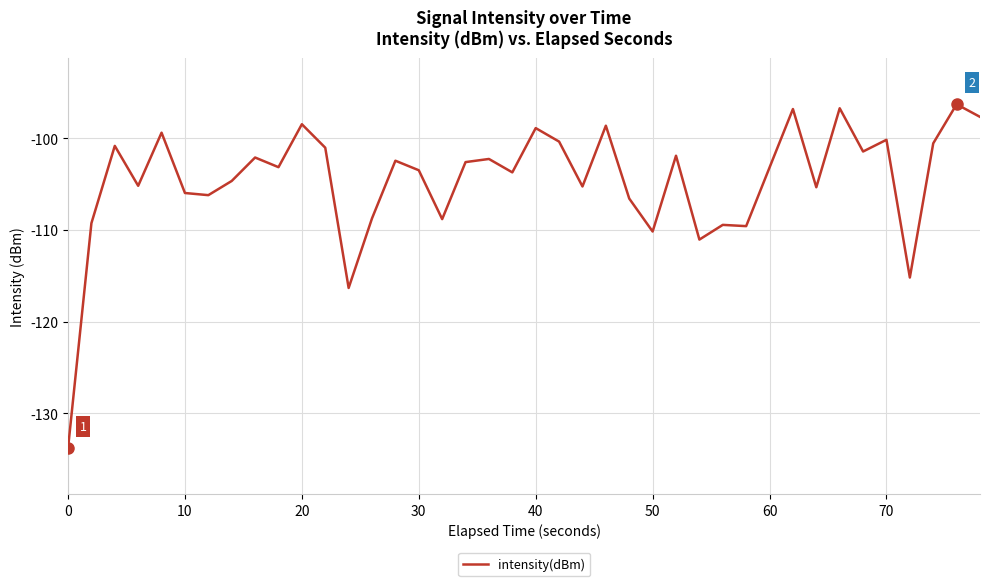

What is the minimum value shown in the chart?

-133.8